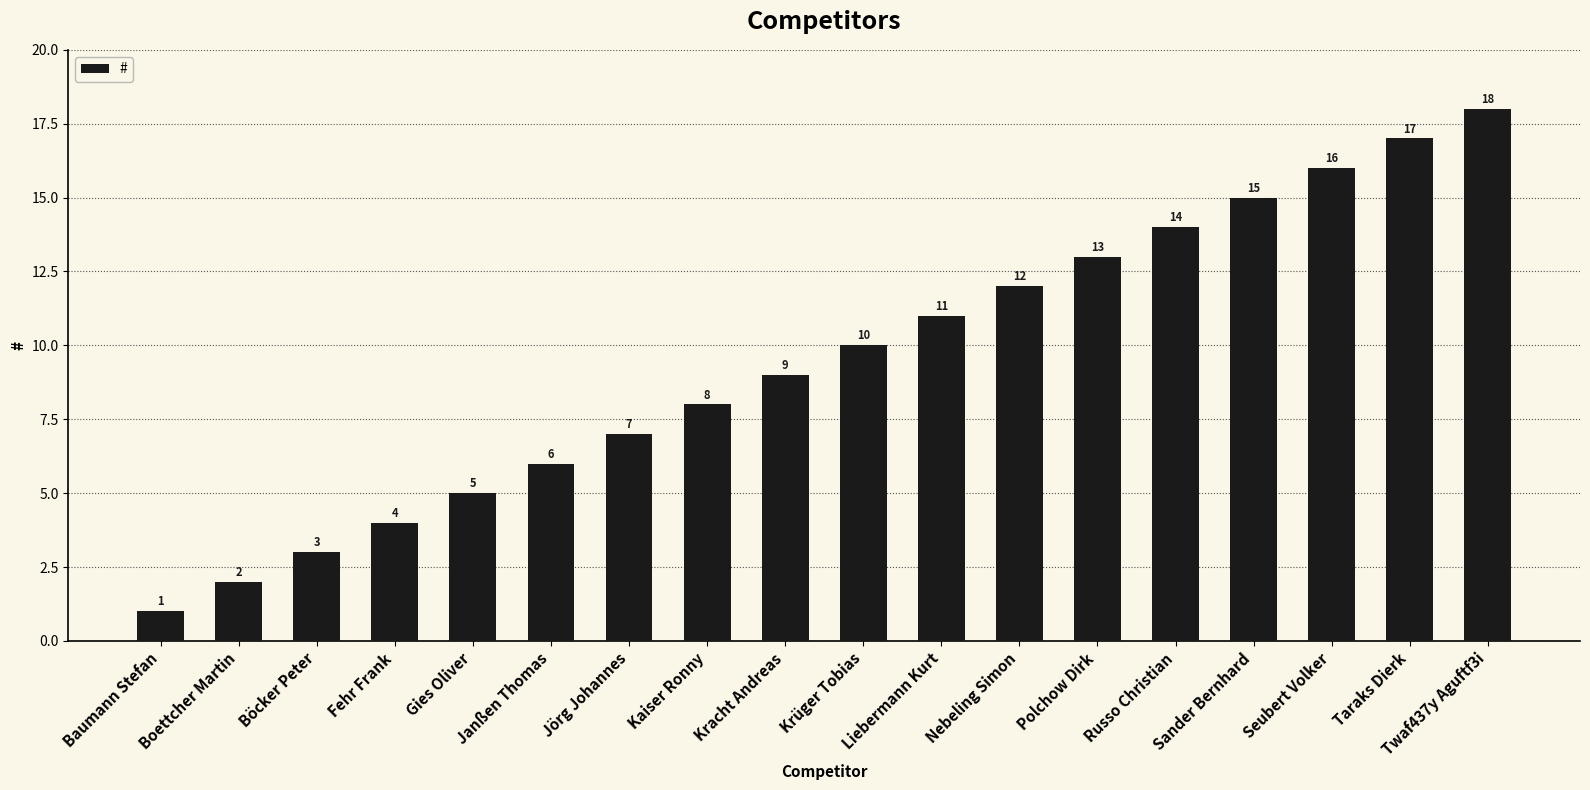

What is the approximate value at Sander Bernhard?

15